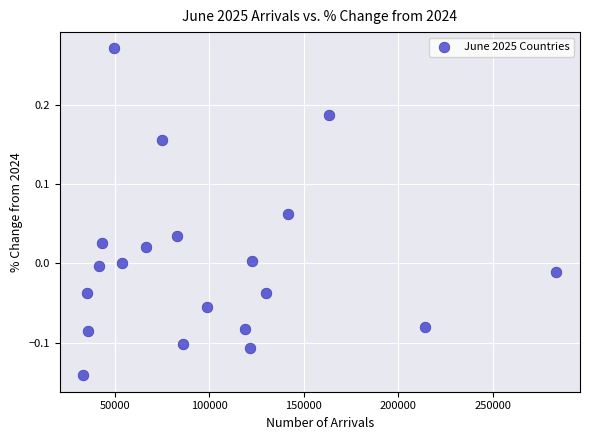

What is the range of Y values (max minus min)?

0.4